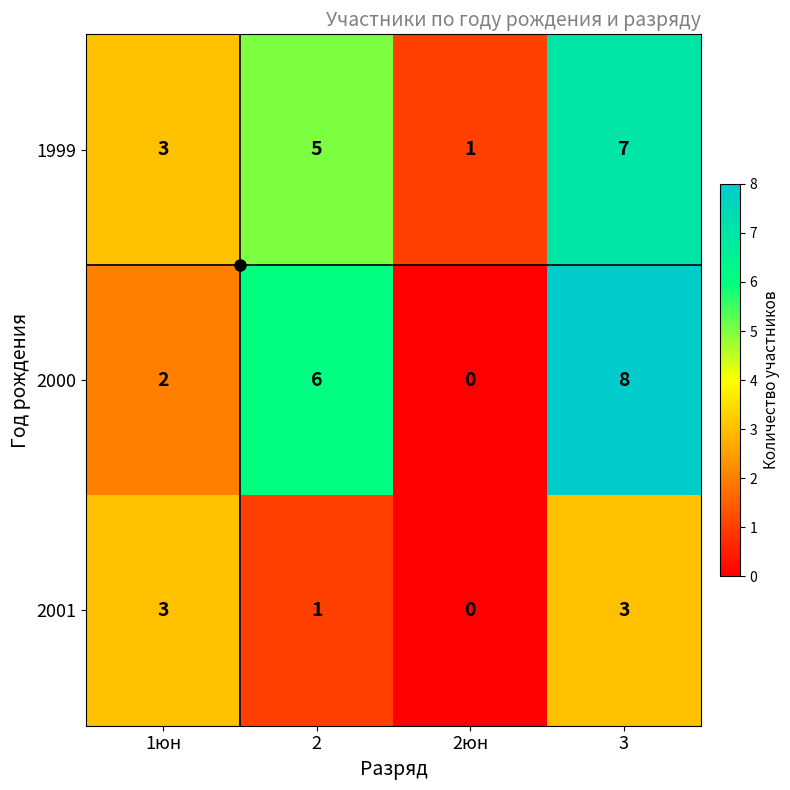

Which category has the lowest value in the 2000 series?

2юн